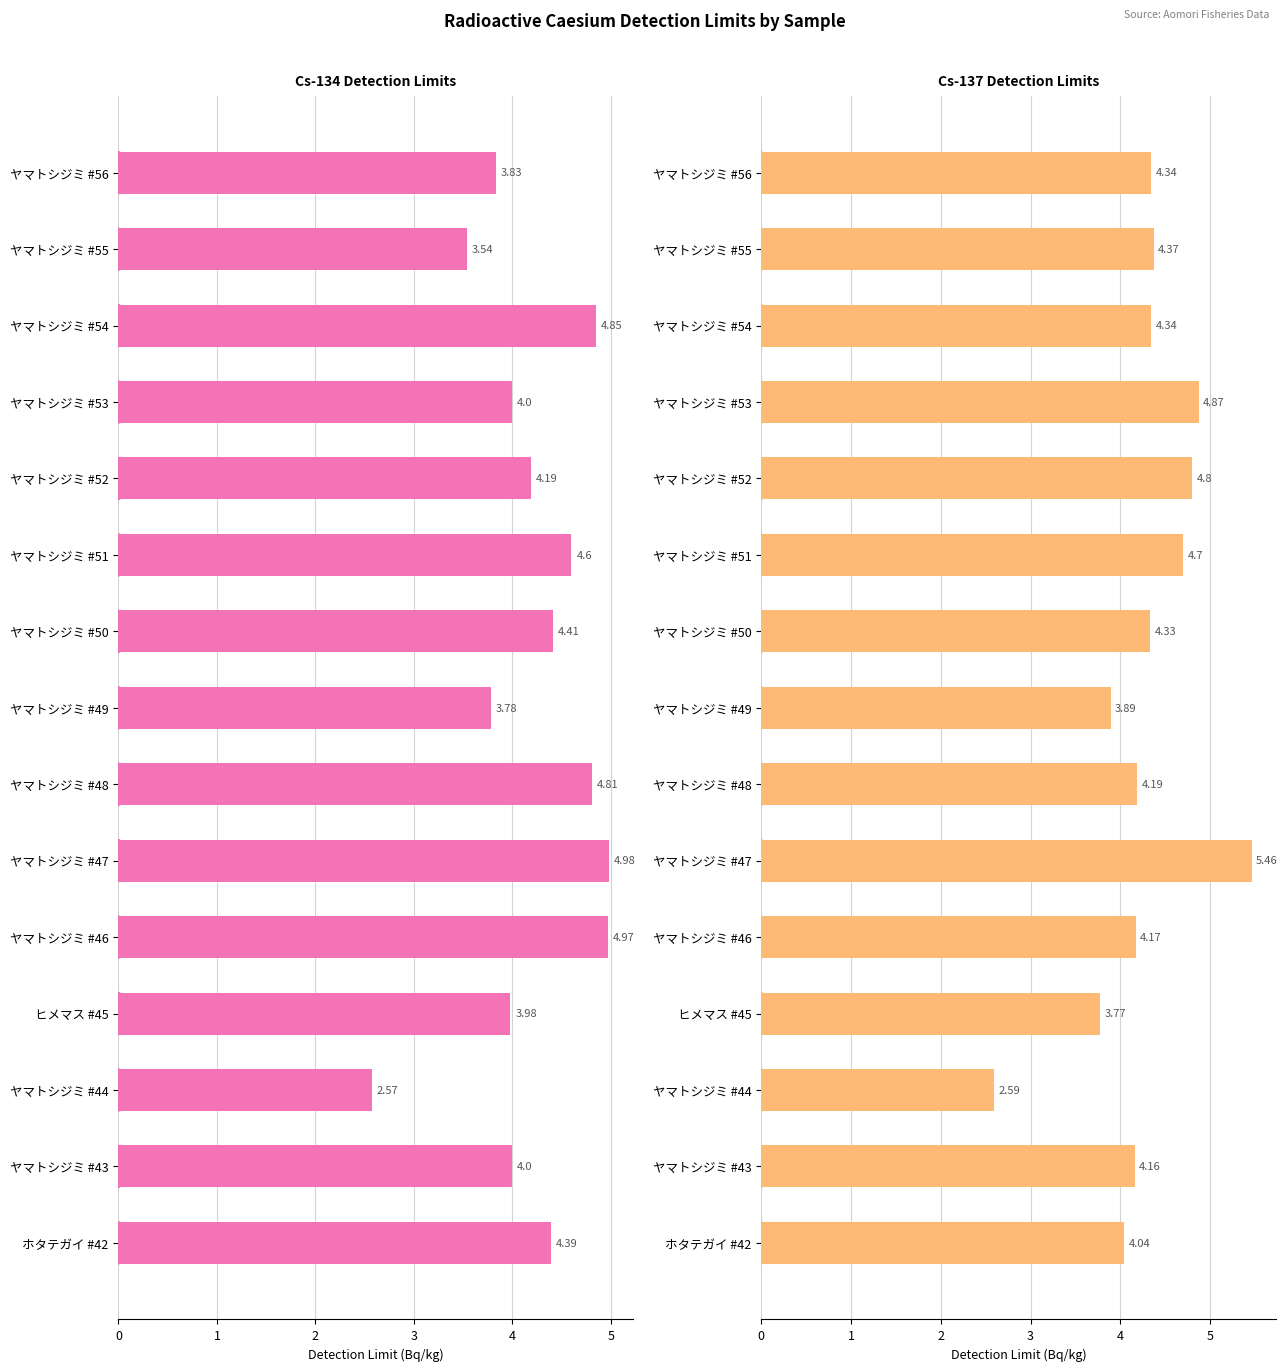

Which series changed the most between ヤマトシジミ #55 and ヤマトシジミ #47?

Cs-134 detection limit